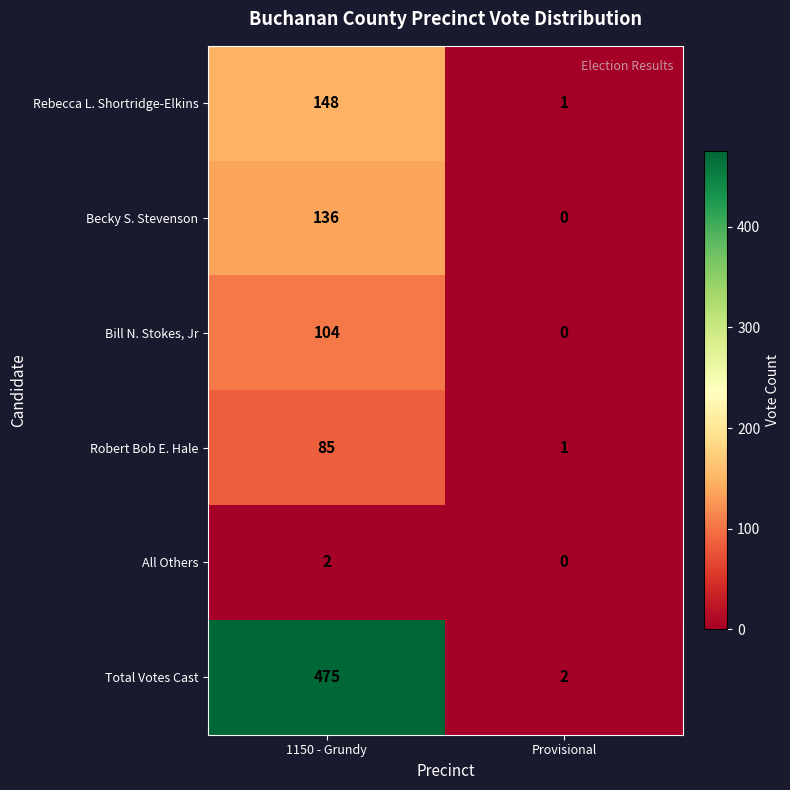

What is the sum of all Bill N. Stokes, Jr values?

104